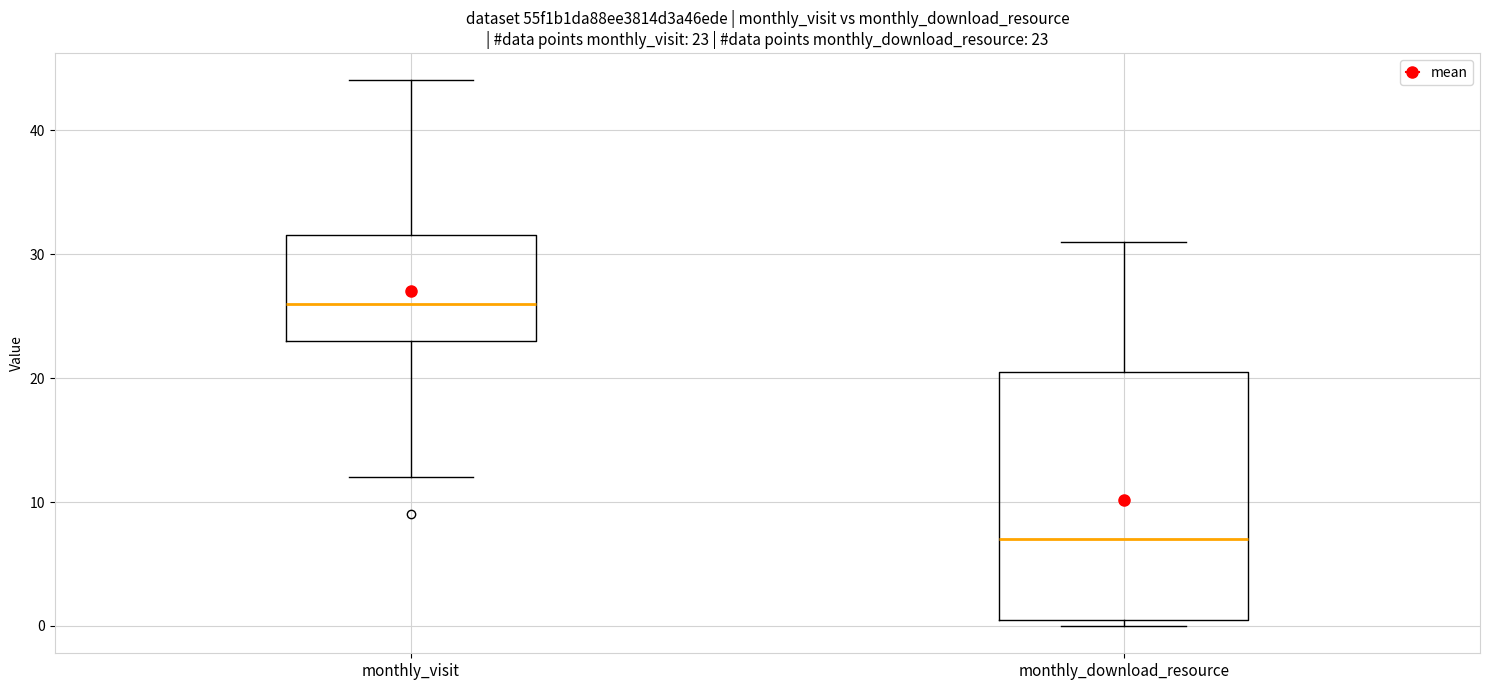

Which box's median line is the lowest?

monthly_download_resource